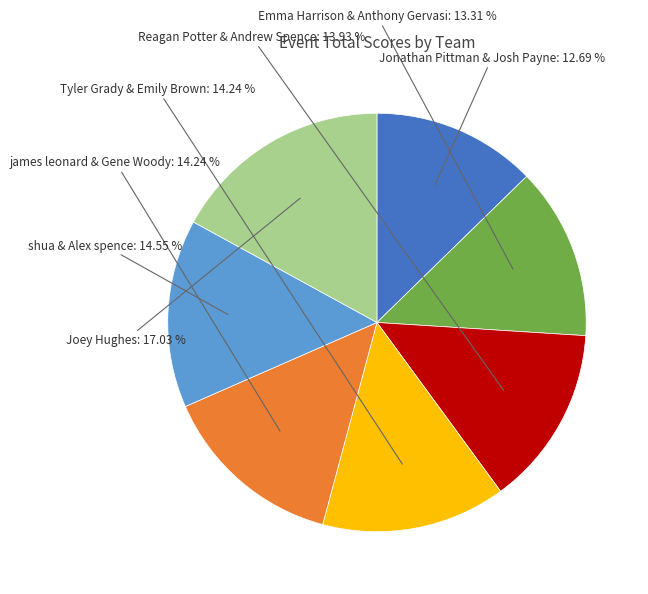

Does any single category account for the majority?

No